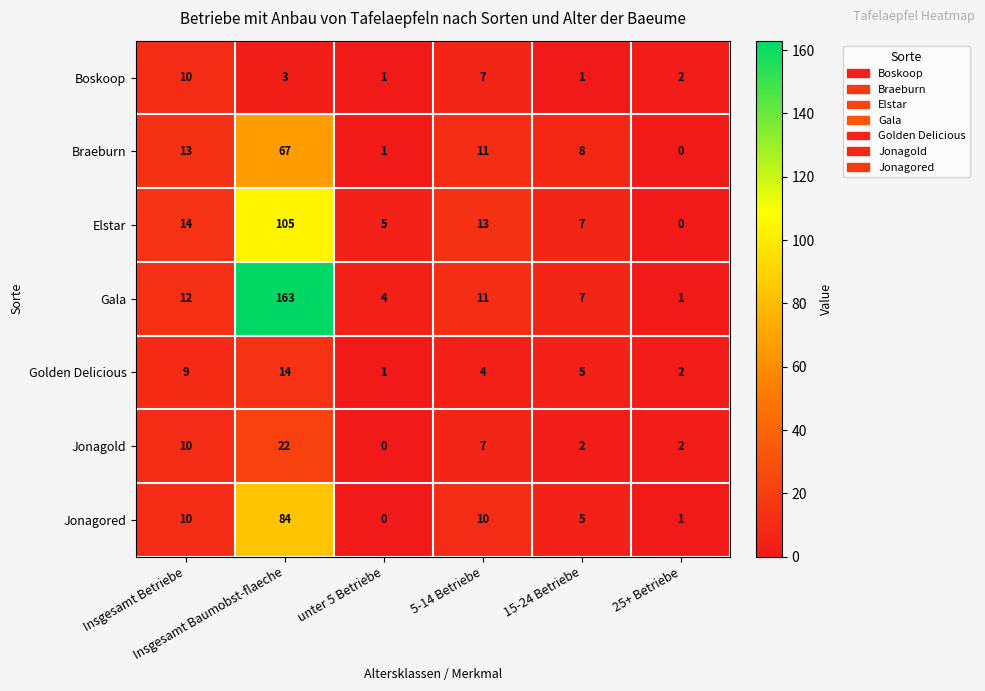

What is the sum of all Jonagold values?

43